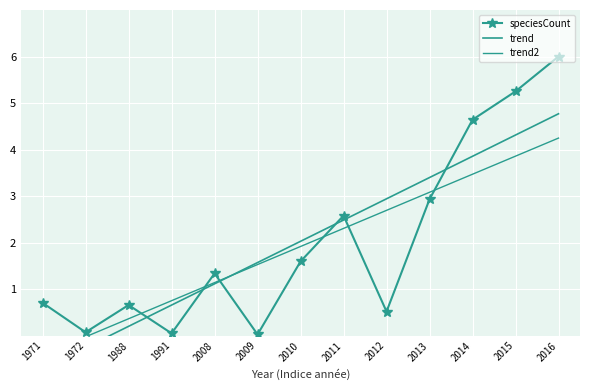

How many times do trend2 and speciesCount cross each other?

6